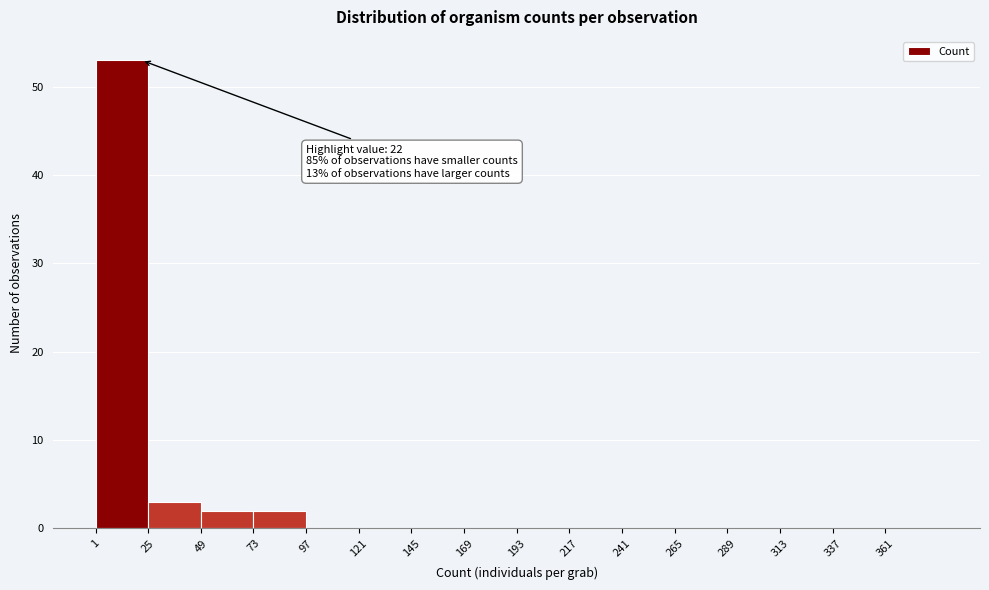

Over which range of the x-axis is the bar tallest?

1 to 25